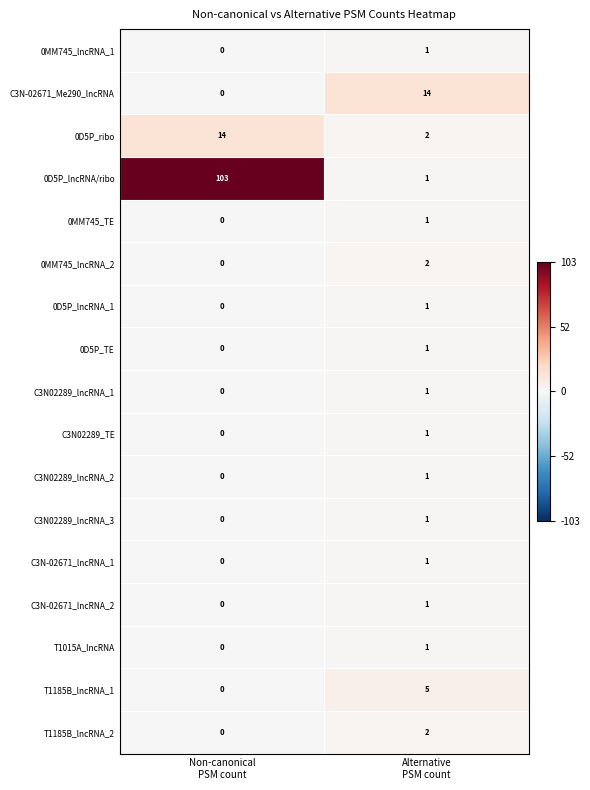

What is the difference between the maximum and minimum values in the 0D5P_ribo series?

12